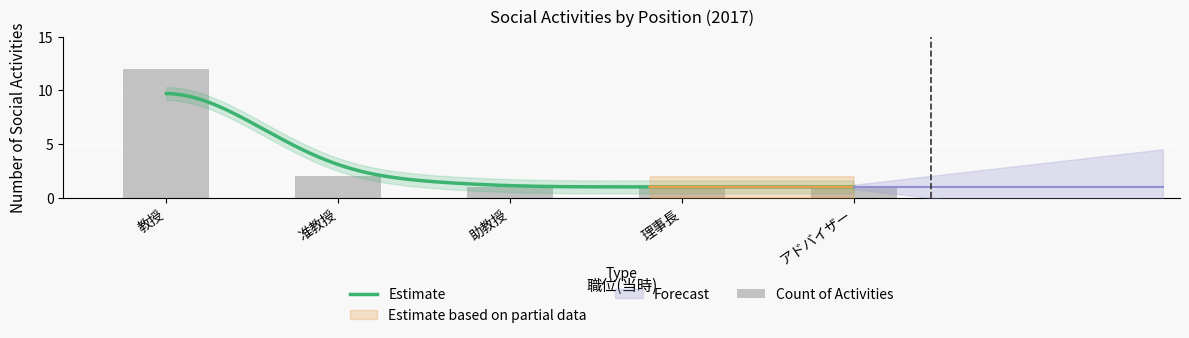

Are the bars horizontal?

No